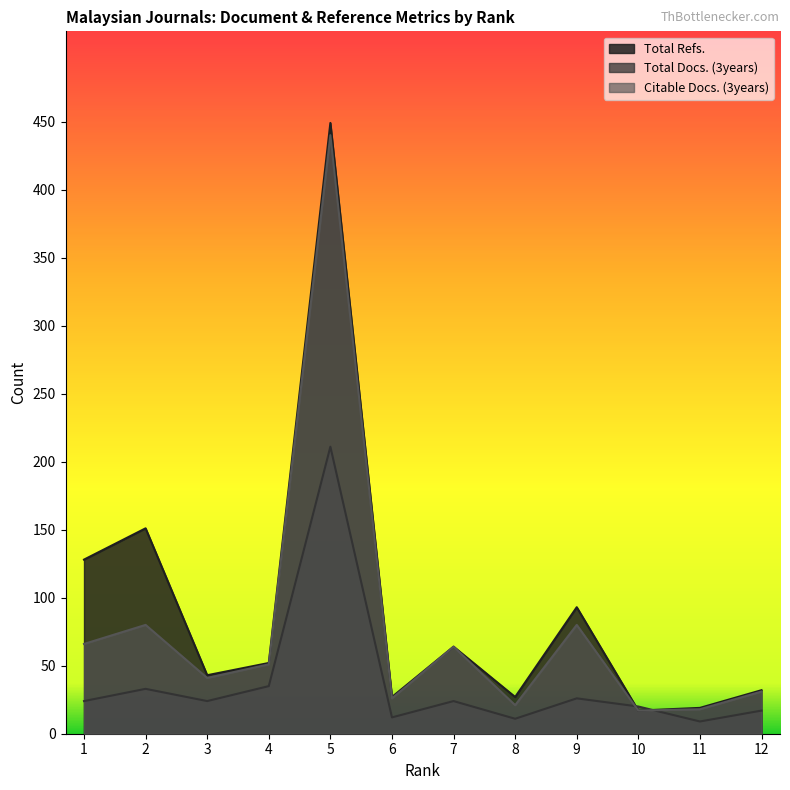

At which label is Total Docs. (3years) closest to 110?

4